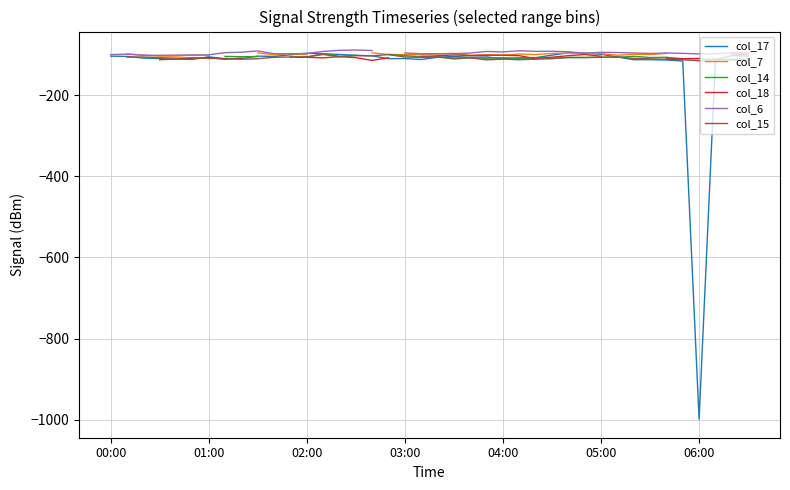

True or false: col_17 has a value of -110.5 at 04:00.

True